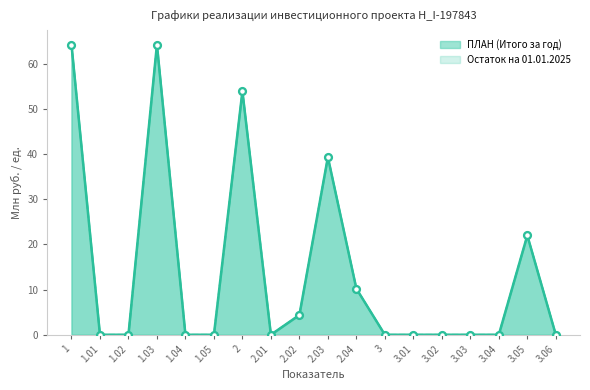

At which category is the sum across all series the highest?

1